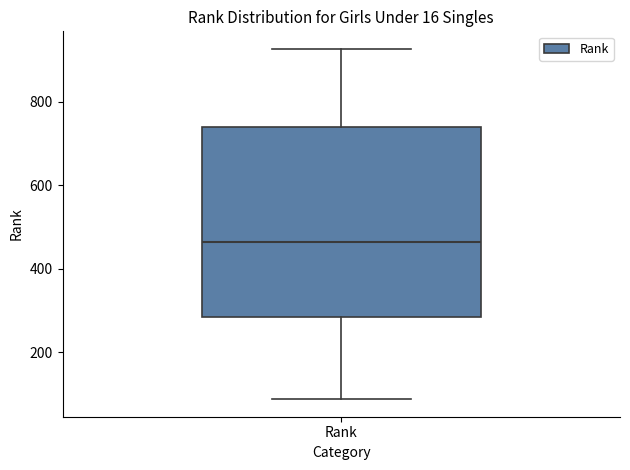

Read this box plot against the y-axis: the position of the median line, the range covered by the box, and the ends of both whiskers. The values are not printed on the chart, so give them approximately, as read against the axis.

median 460, box 280 to 740, whiskers 80 to 920